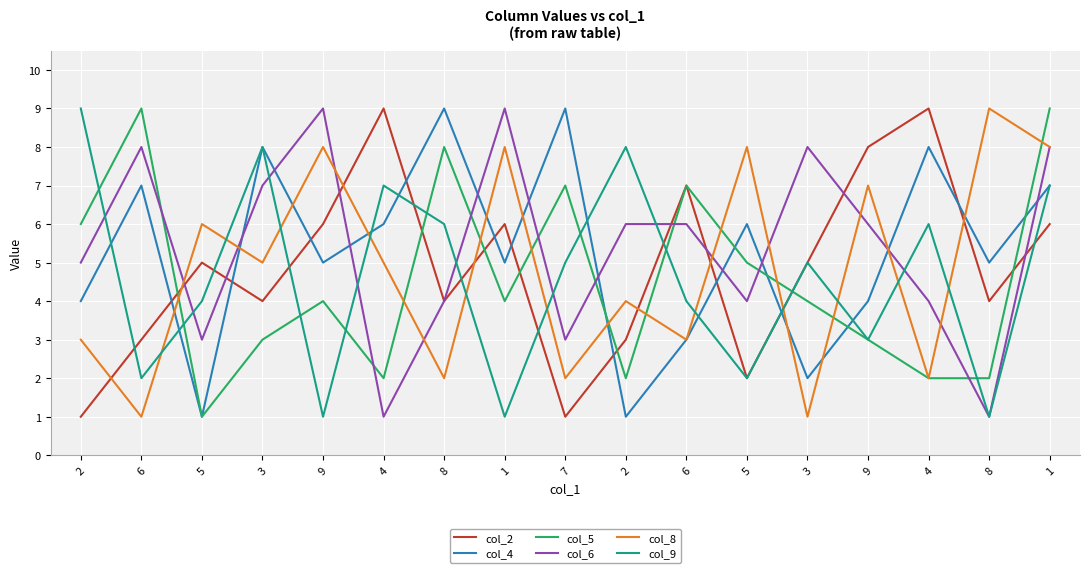

What is the difference between the col_5 values at 1 and 4?

2